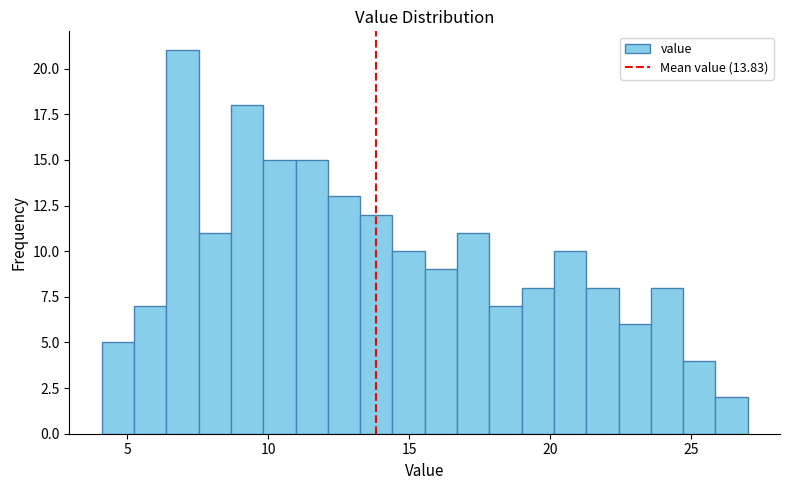

Read against the x-axis, roughly where is the centre of the tallest bar?

7.0